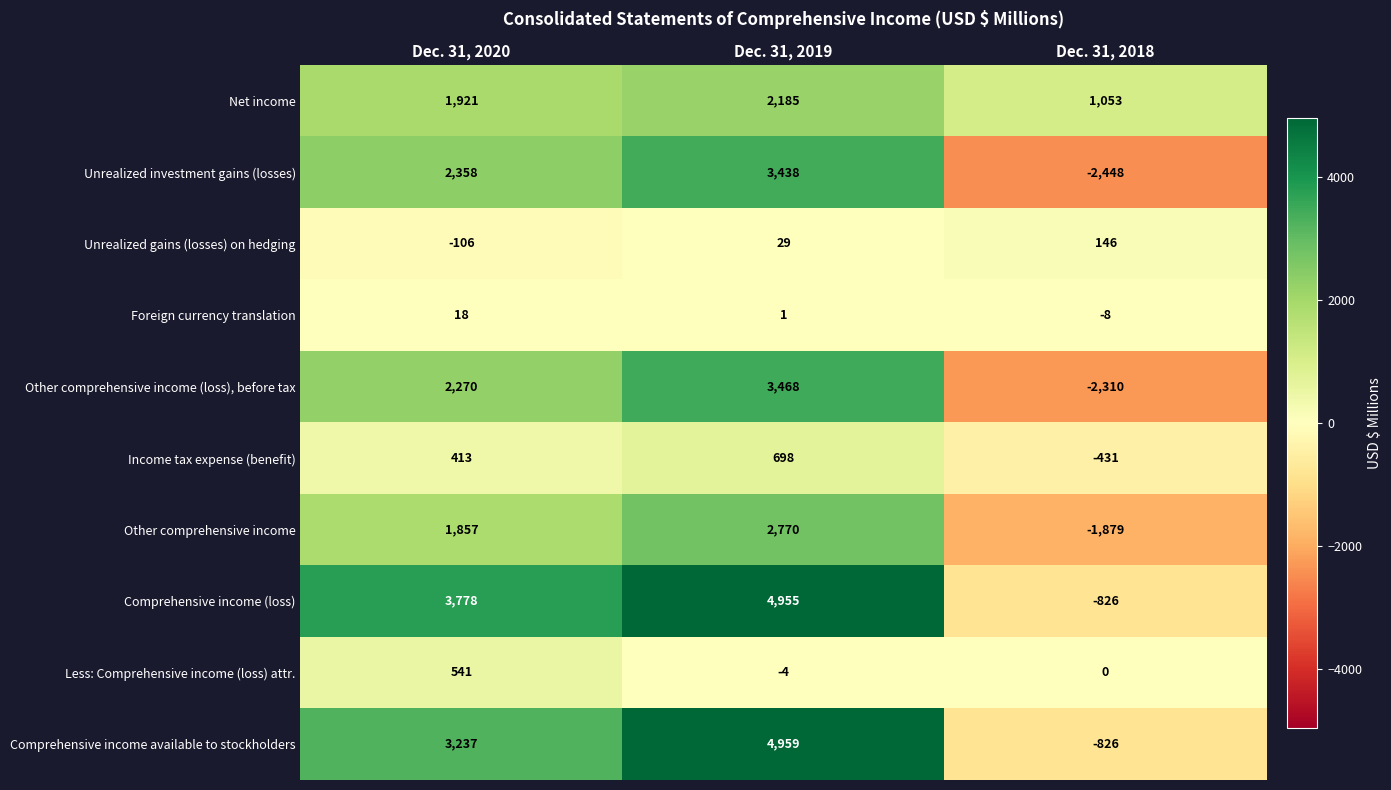

What is the difference between the highest and lowest values at Dec. 31, 2019?

4963